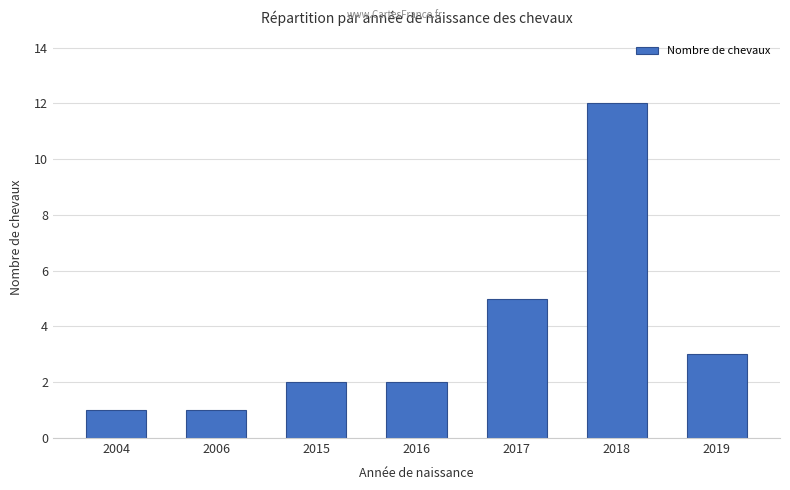

What is the value of the 4th bar from the left?

2